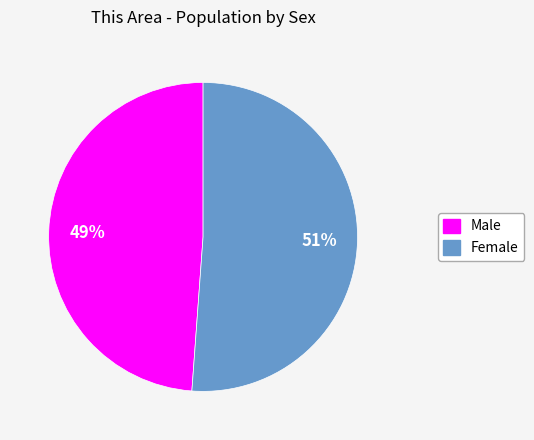

Does Male represent more than half of the total?

No